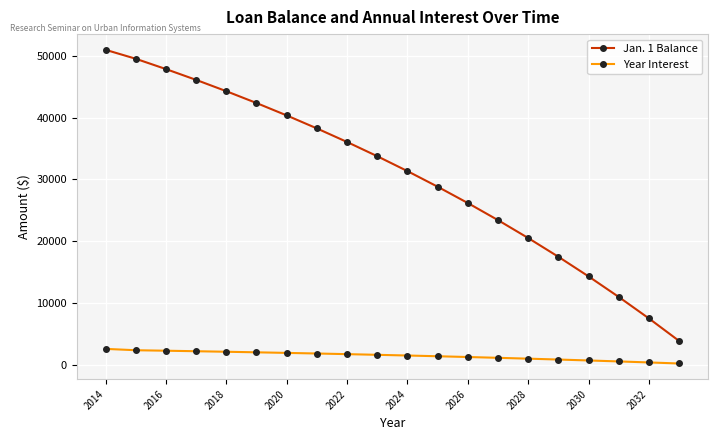

What is the value of the Jan. 1 Balance point at the 1st from the left?

51000.0